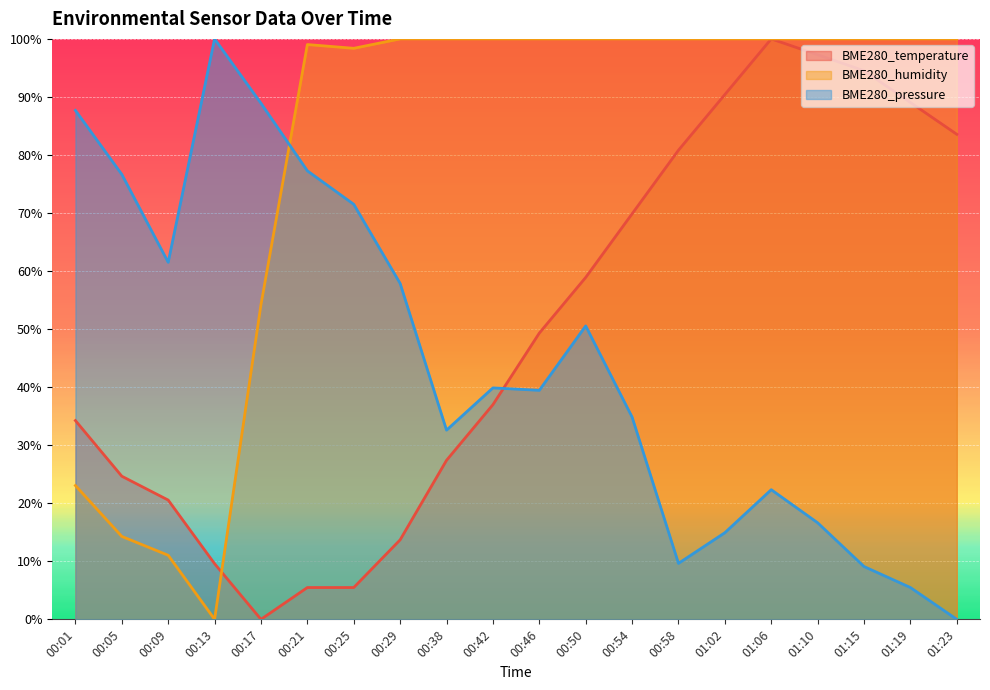

Where is BME280_temperature nearest to the value 50?

00:46